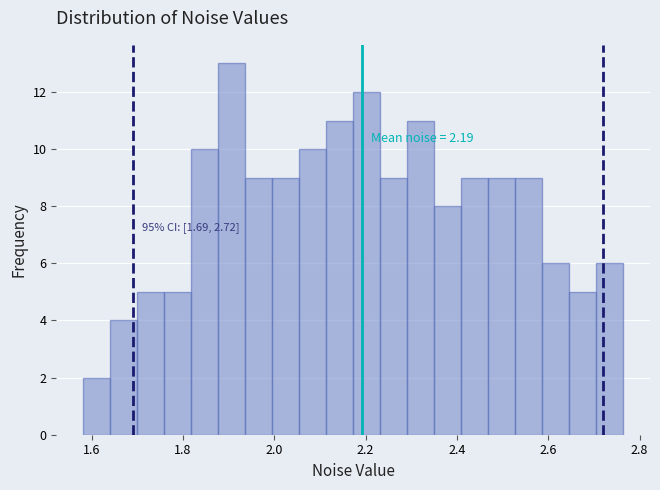

Around what value on the x-axis is the tallest bar? Give the approximate position of its centre, as read against the axis.

1.90